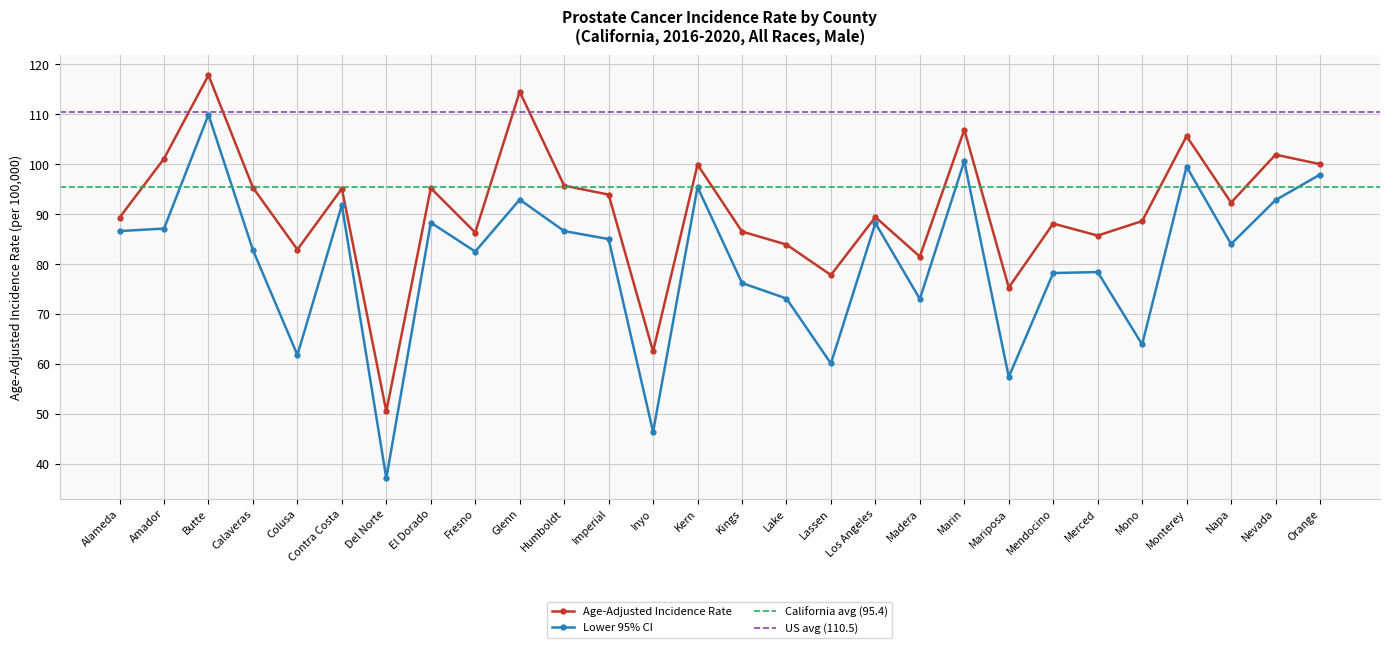

At which label is Age-Adjusted Incidence Rate closest to 84?

Lake